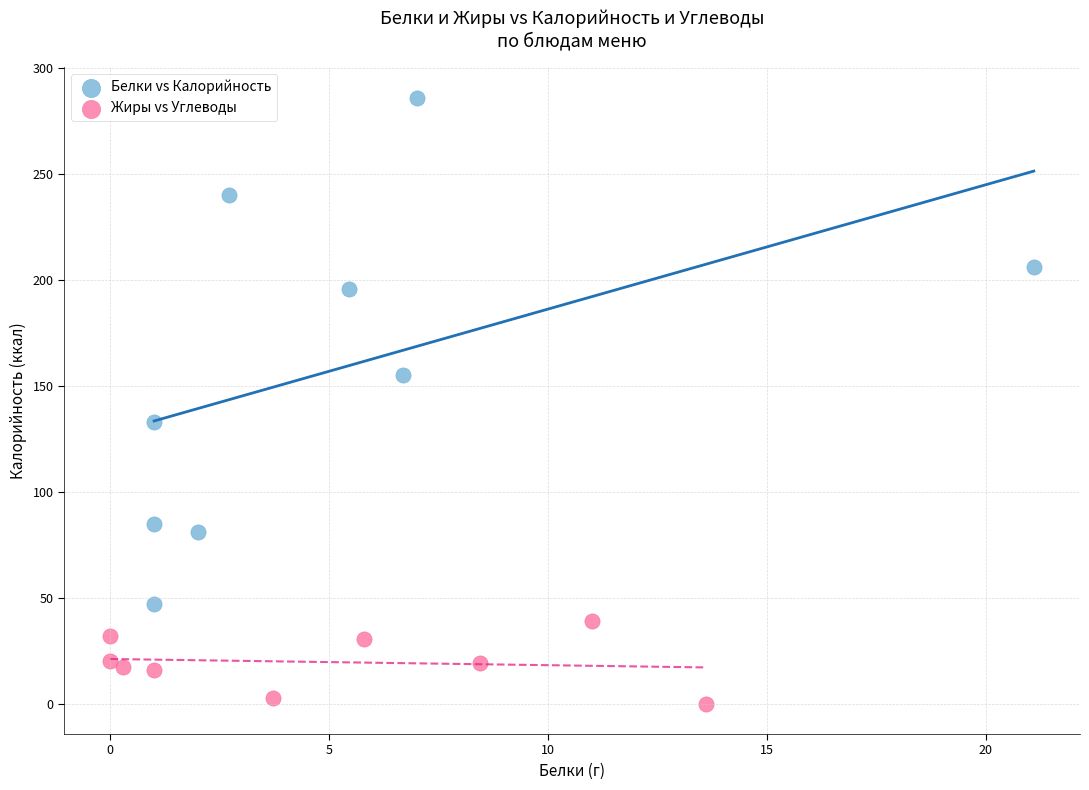

Which series reaches the maximum Y coordinate?

Белки vs Калорийность